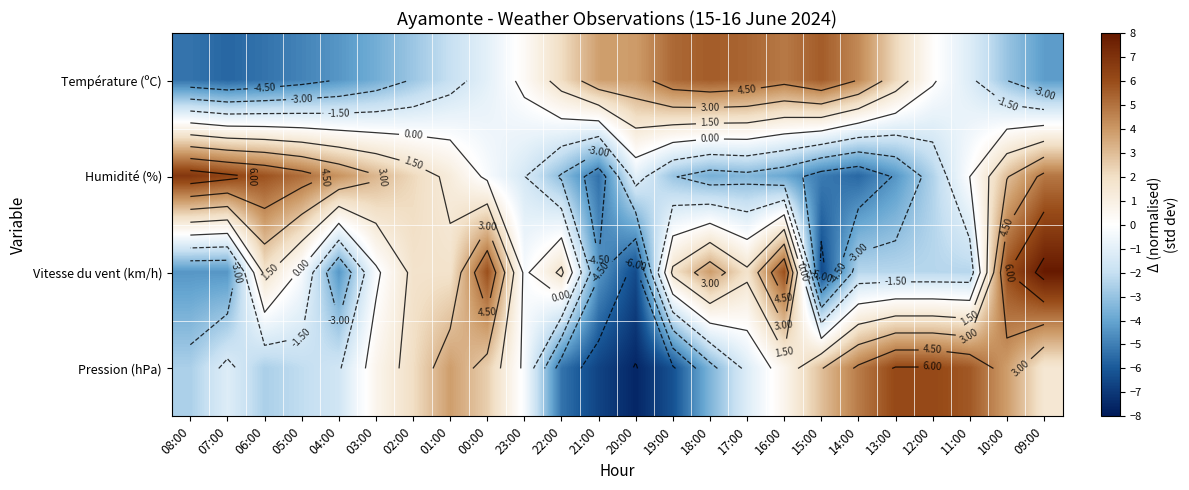

What is the sum of the Vitesse du vent (km/h) values at 21:00 and 08:00?

-8.7